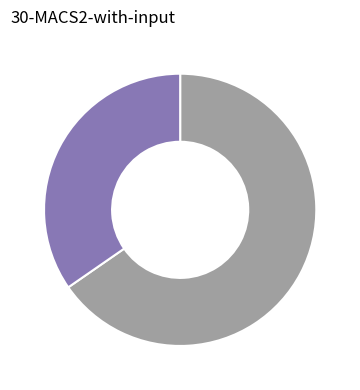

Is there a majority slice in this chart?

Yes